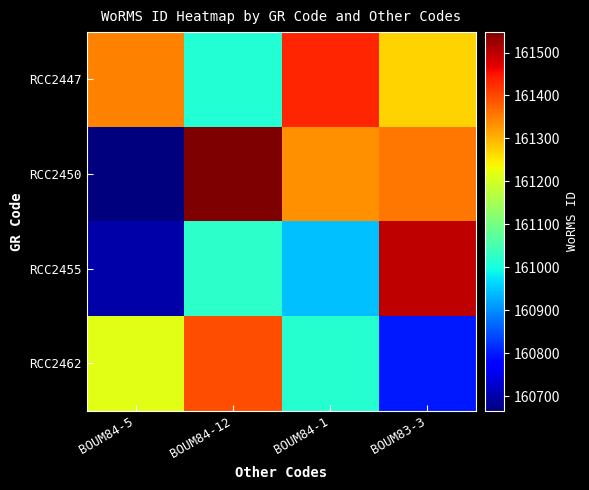

Which series has the largest total across all categories?

RCC2447